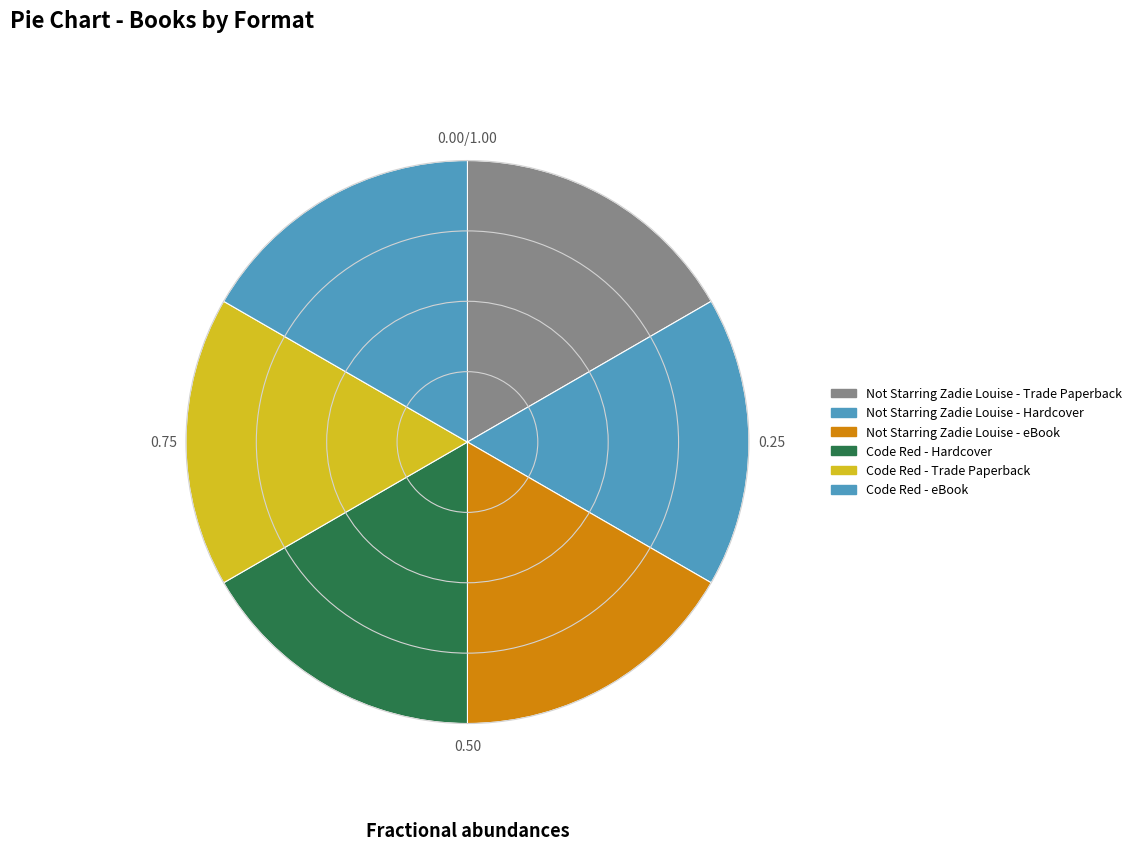

Rank the categories by value from lowest to highest.

Trade Paperback, Hardcover, eBook, Hardcover, Trade Paperback, eBook